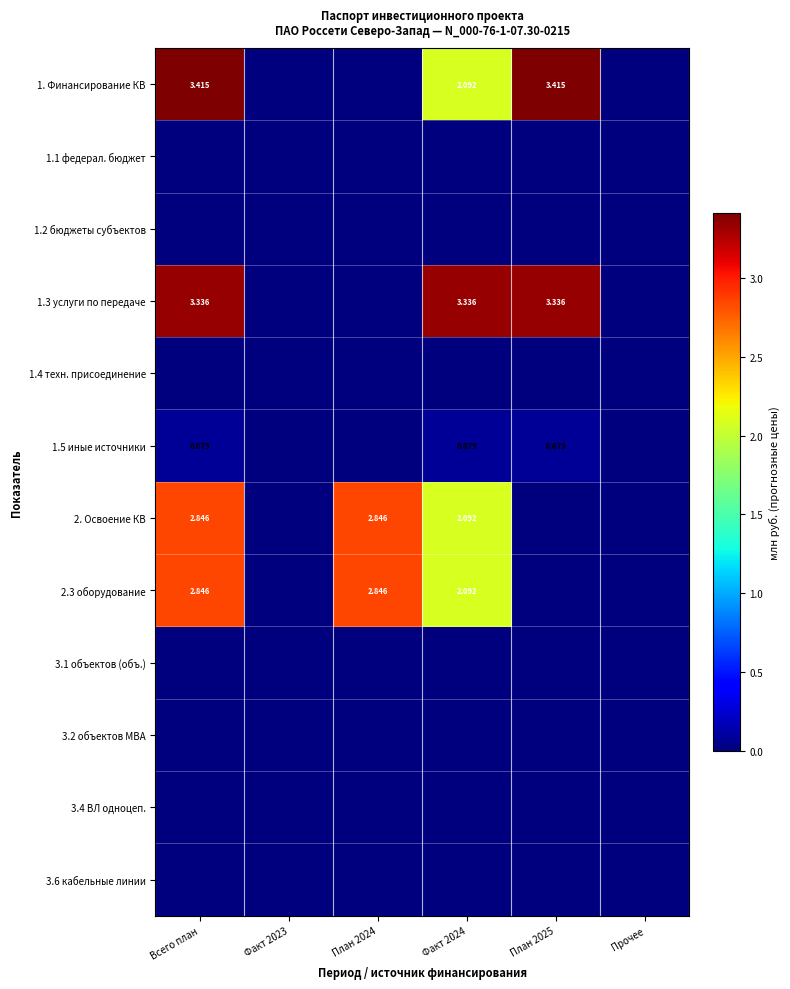

Is the value of 1. Финансирование КВ at Факт 2024 greater than the value of 1.5 иные источники at Факт 2024?

Yes